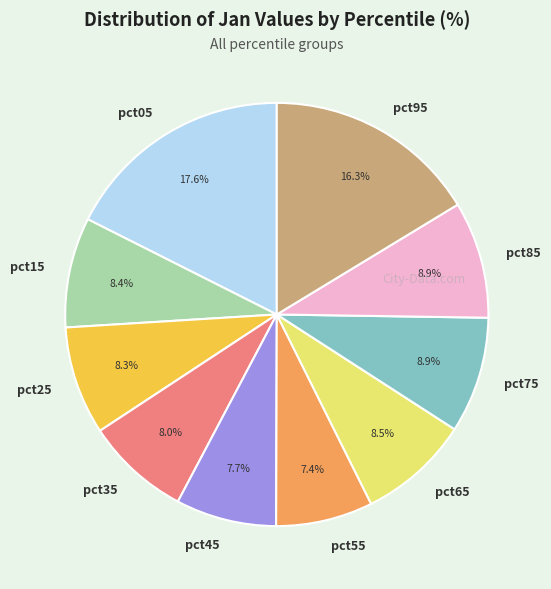

Count the number of slices in the pie.

10